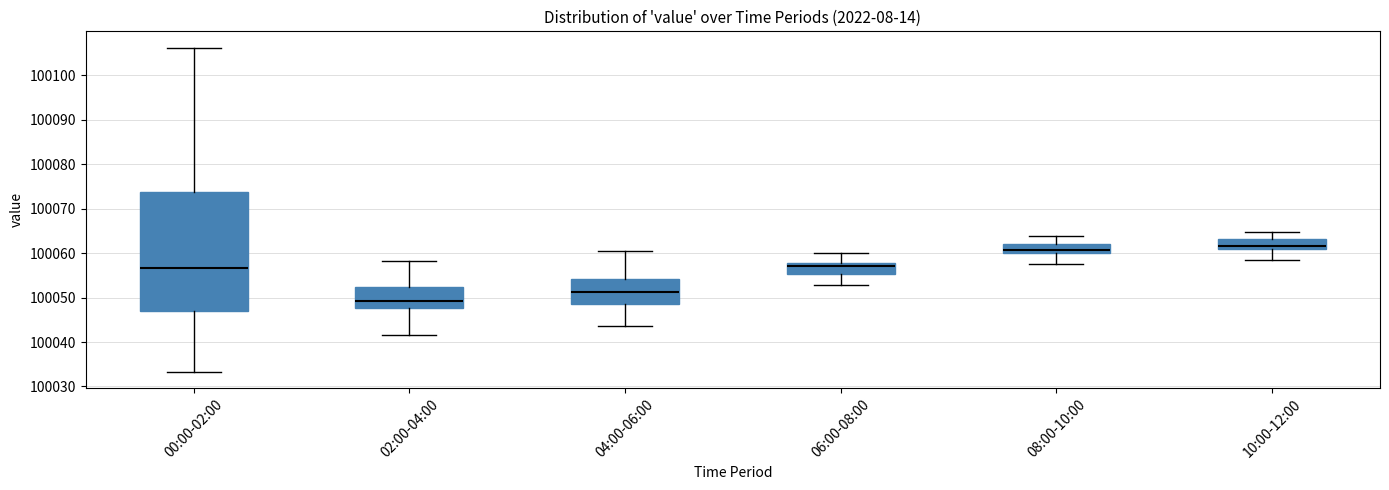

Where is the lower edge of the box for 06:00-08:00 on the y-axis? The values are not printed on the chart, so give them approximately, as read against the axis.

100055